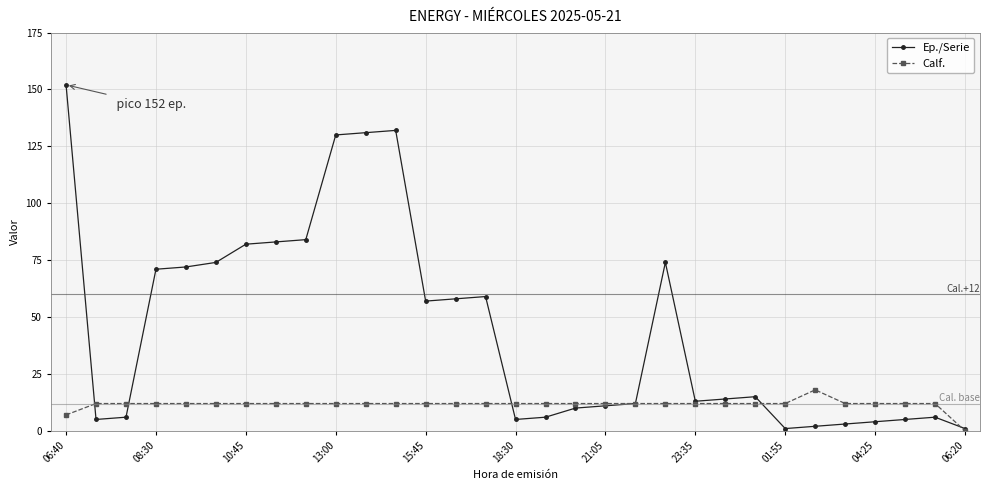

List the series in order of their overall mean, lowest first.

Calf., Ep./Serie